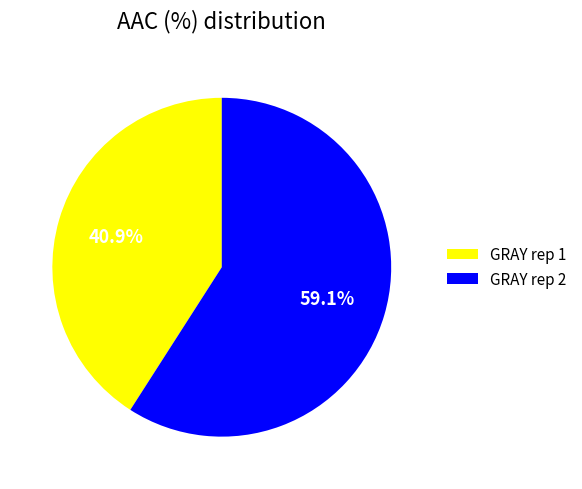

Approximately how many times larger is the value at GRAY rep 1 compared to GRAY rep 2?

0.7